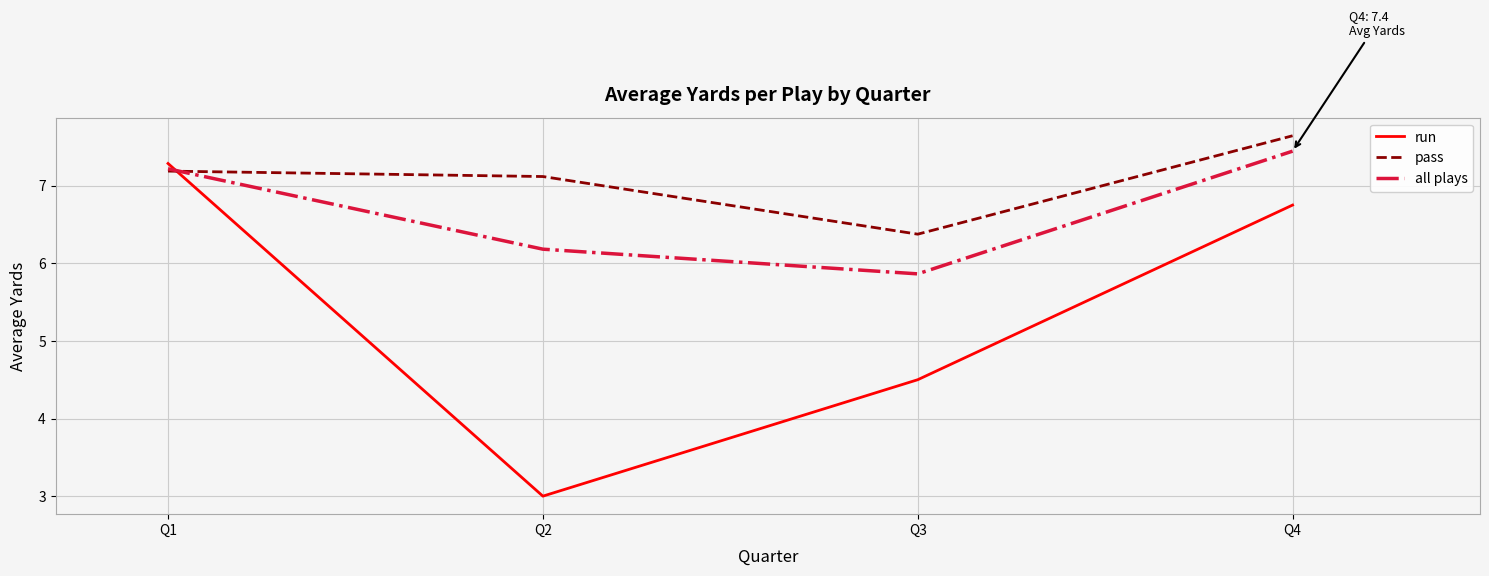

True or false: run has a value of 3.0 at Q2.

True